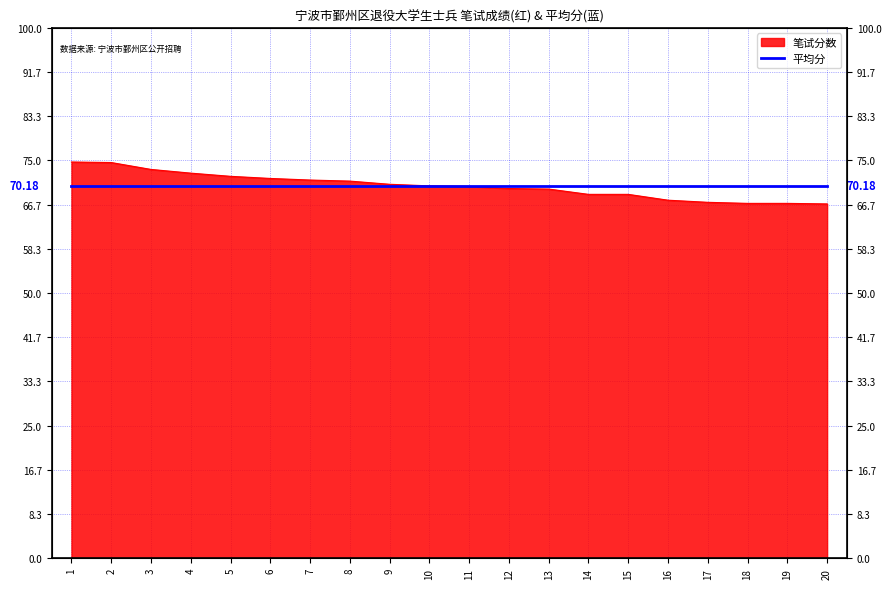

At which category does the chart reach its minimum across all series?

20